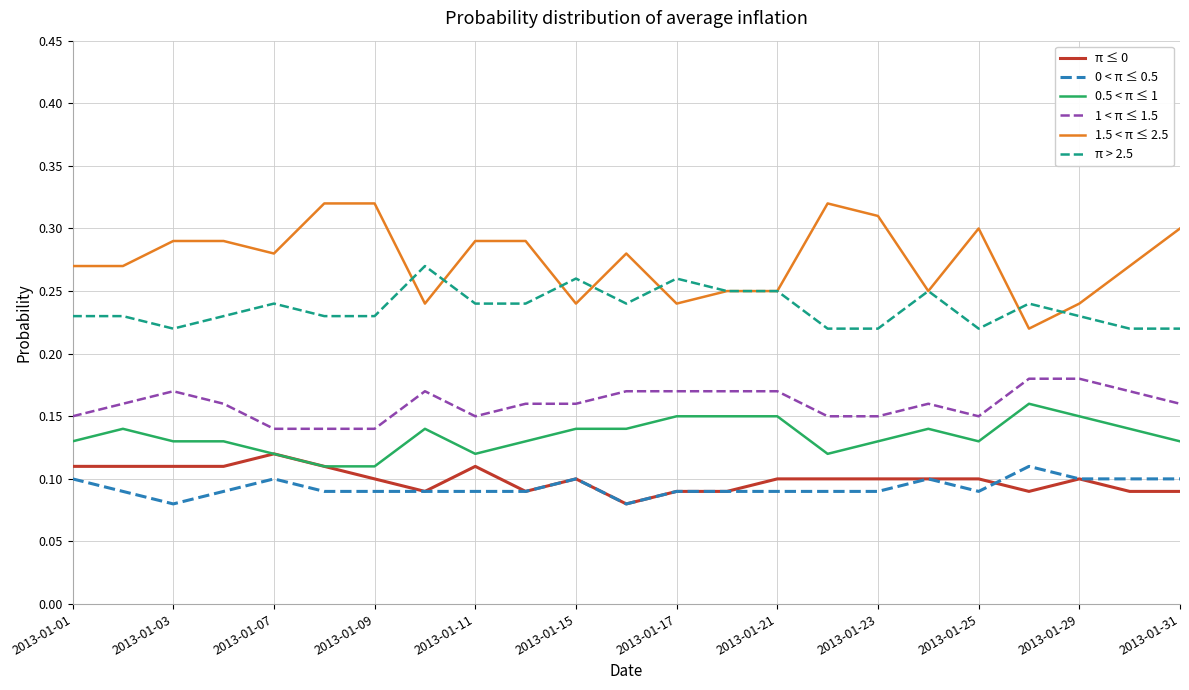

True or false: π > 2.5 and 0.5 < π ≤ 1 cross at least once.

False